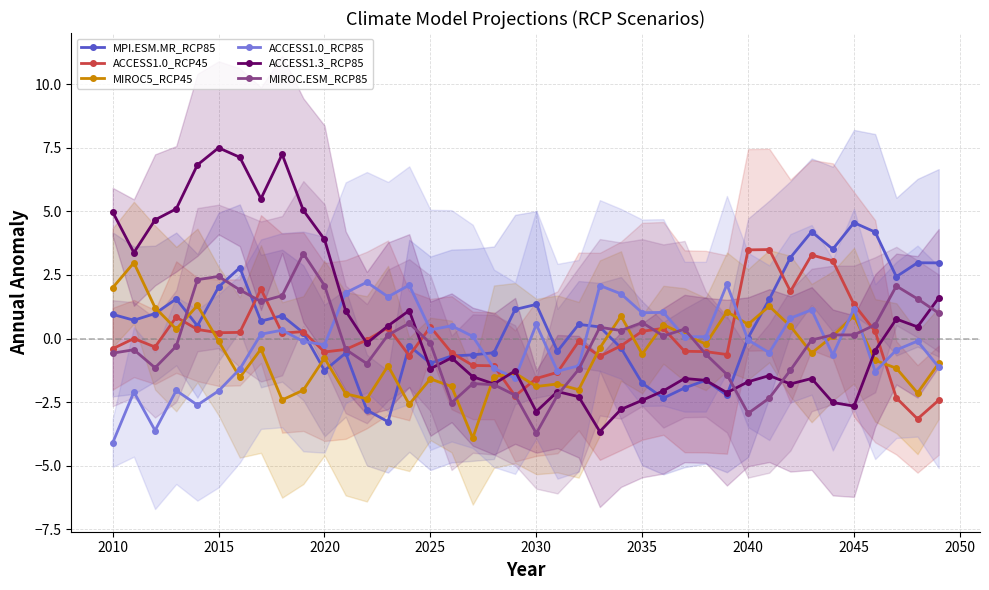

What is the minimum value for ACCESS1.0_RCP85?

-4.1